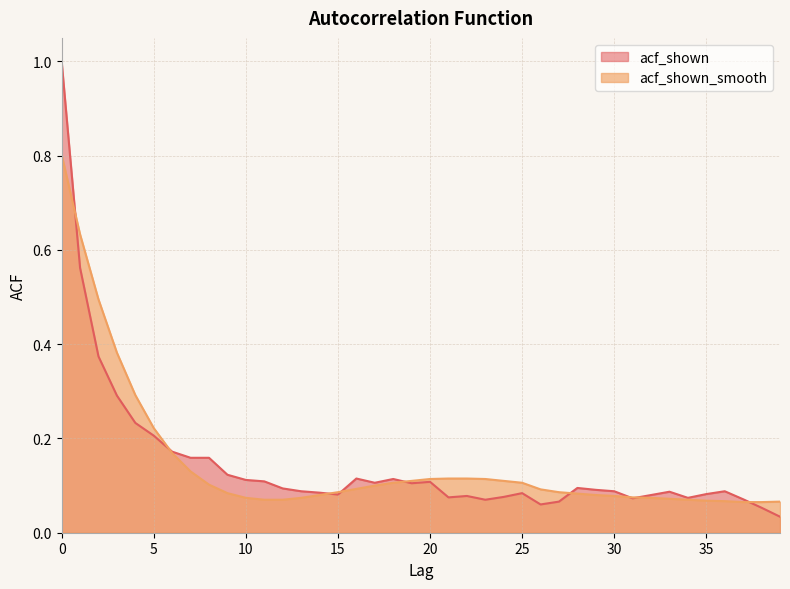

Reading right to left, transcribe all the data shown in this chart.

acf_shown: 39=0.0	38=0.1	37=0.1	36=0.1	35=0.1	34=0.1	33=0.1	32=0.1	31=0.1	30=0.1	29=0.1	28=0.1	27=0.1	26=0.1	25=0.1	24=0.1	23=0.1	22=0.1	21=0.1	20=0.1	19=0.1	18=0.1	17=0.1	16=0.1	15=0.1	14=0.1	13=0.1	12=0.1	11=0.1	10=0.1	9=0.1	8=0.2	7=0.2	6=0.2	5=0.2	4=0.2	3=0.3	2=0.4	1=0.6	0=1.0
acf_shown_smooth: 39=0.1	38=0.1	37=0.1	36=0.1	35=0.1	34=0.1	33=0.1	32=0.1	31=0.1	30=0.1	29=0.1	28=0.1	27=0.1	26=0.1	25=0.1	24=0.1	23=0.1	22=0.1	21=0.1	20=0.1	19=0.1	18=0.1	17=0.1	16=0.1	15=0.1	14=0.1	13=0.1	12=0.1	11=0.1	10=0.1	9=0.1	8=0.1	7=0.1	6=0.2	5=0.2	4=0.3	3=0.4	2=0.5	1=0.6	0=0.8